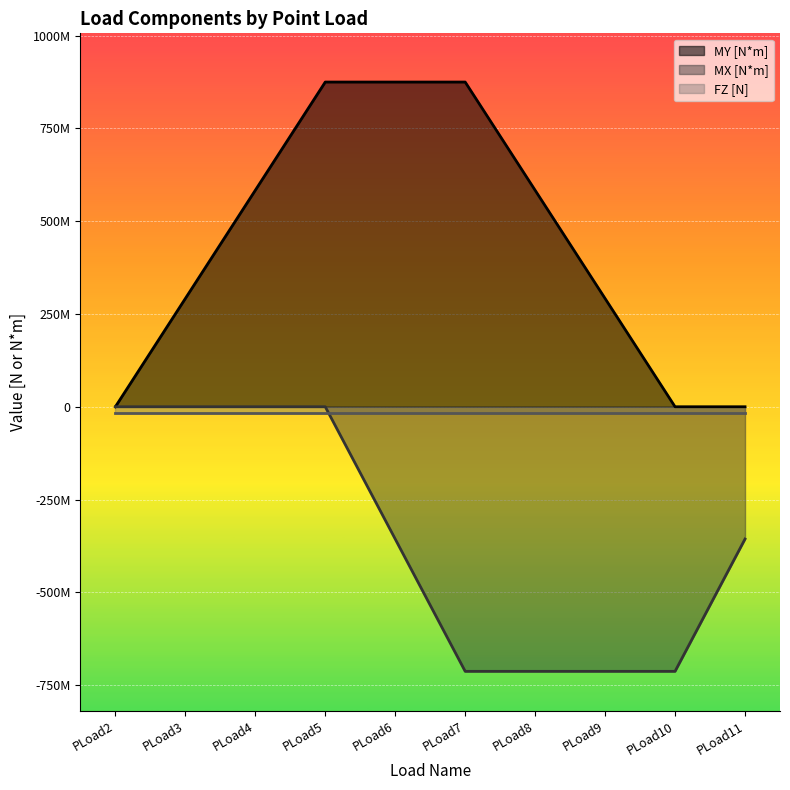

The value of MY [N*m] at PLoad5 is 874800000. True or false?

True